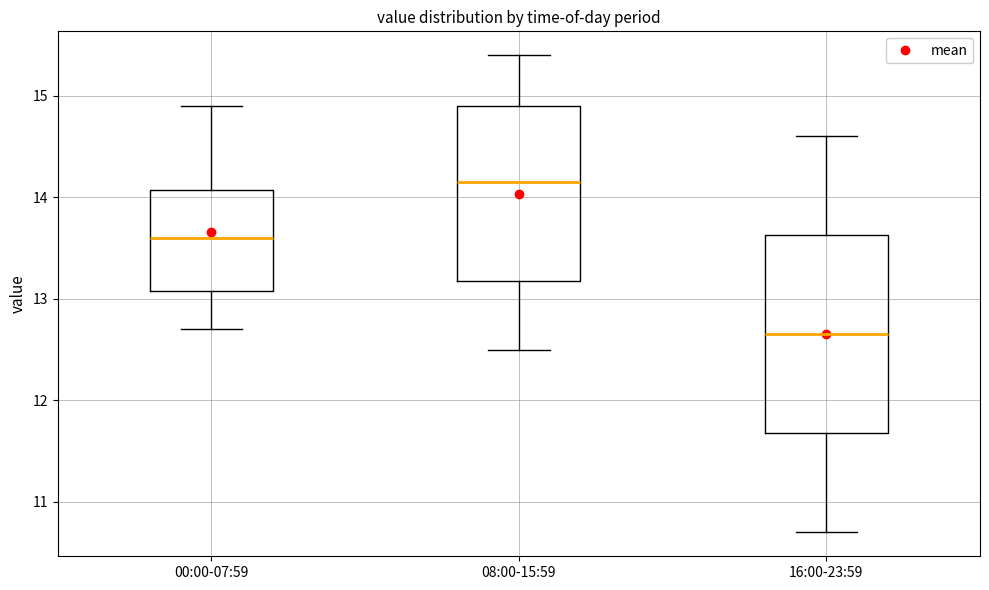

Reading left to right, read every box against the y-axis: the position of its median line, the range the box covers, and the ends of its whiskers. The values are not printed on the chart, so give them approximately, as read against the axis.

00:00-07:59: median 13.6, box 13.1 to 14.1, whiskers 12.7 to 14.9
08:00-15:59: median 14.2, box 13.2 to 14.9, whiskers 12.5 to 15.4
16:00-23:59: median 12.7, box 11.7 to 13.6, whiskers 10.7 to 14.6